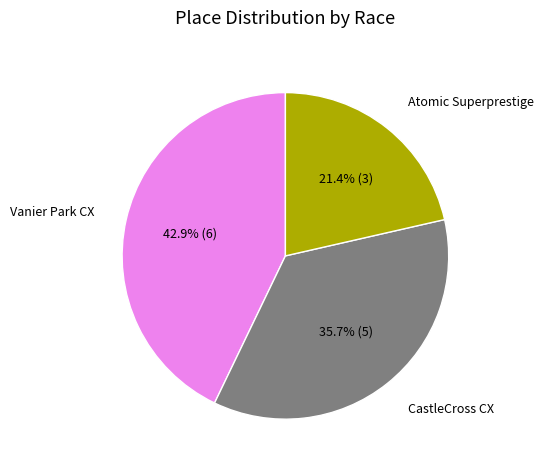

What percentage do Atomic Superprestige and CastleCross CX together represent?

57.1%